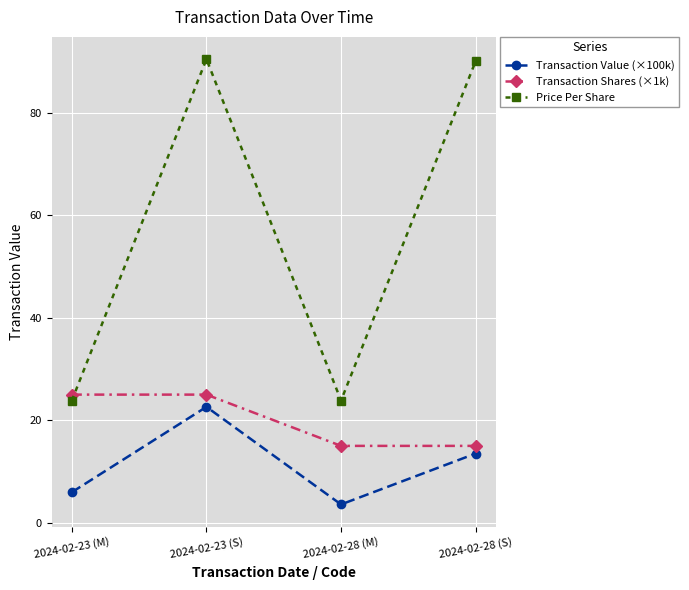

At which category does the chart reach its minimum across all series?

2024-02-28 (M)